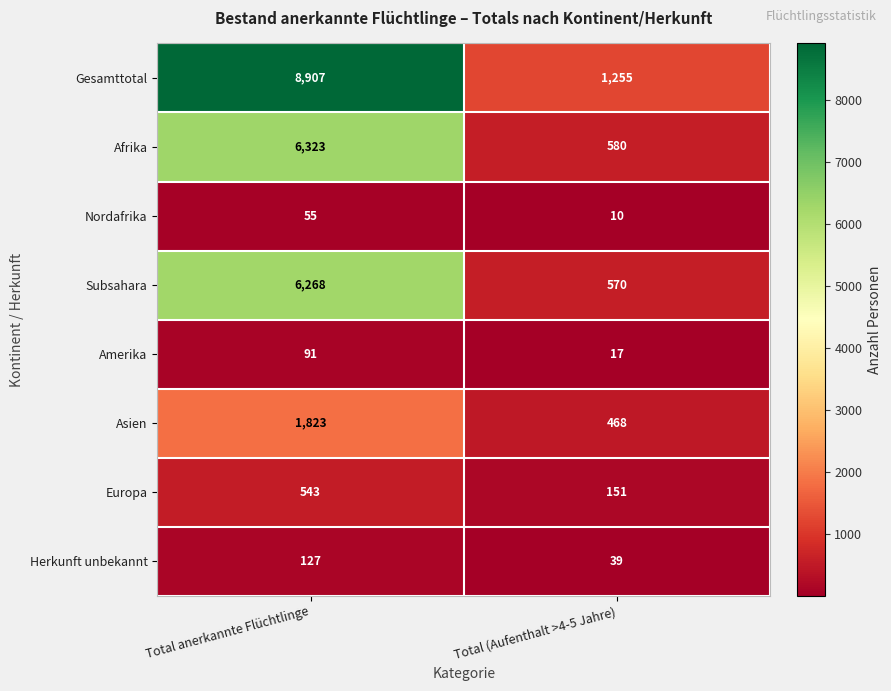

True or false: Amerika has a value of 10 at Total (Aufenthalt >4-5 Jahre).

False